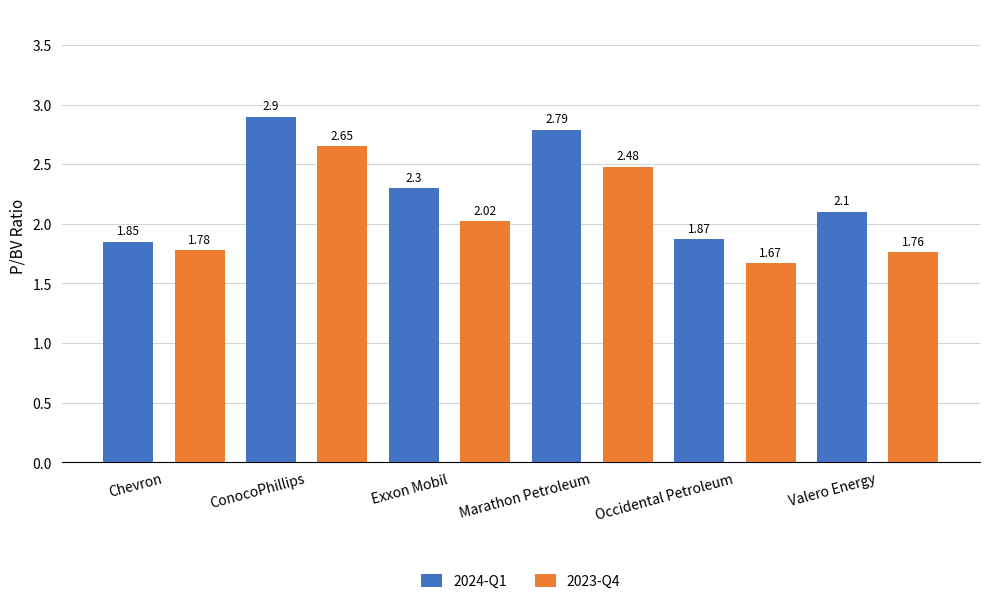

Read the 2024-Q1 value at Exxon Mobil.

2.3